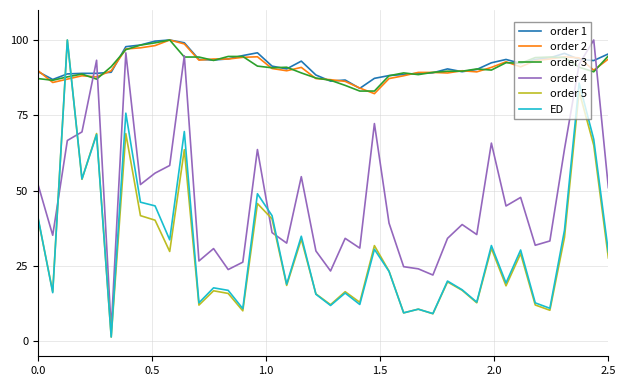

True or false: order 3 and ED intersect in this chart.

True